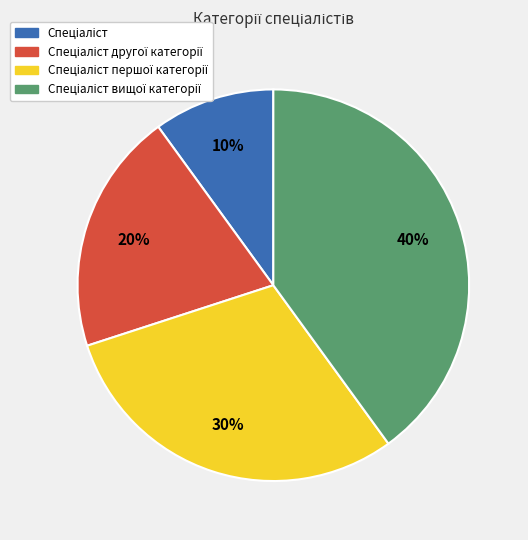

Is there a majority slice in this chart?

No